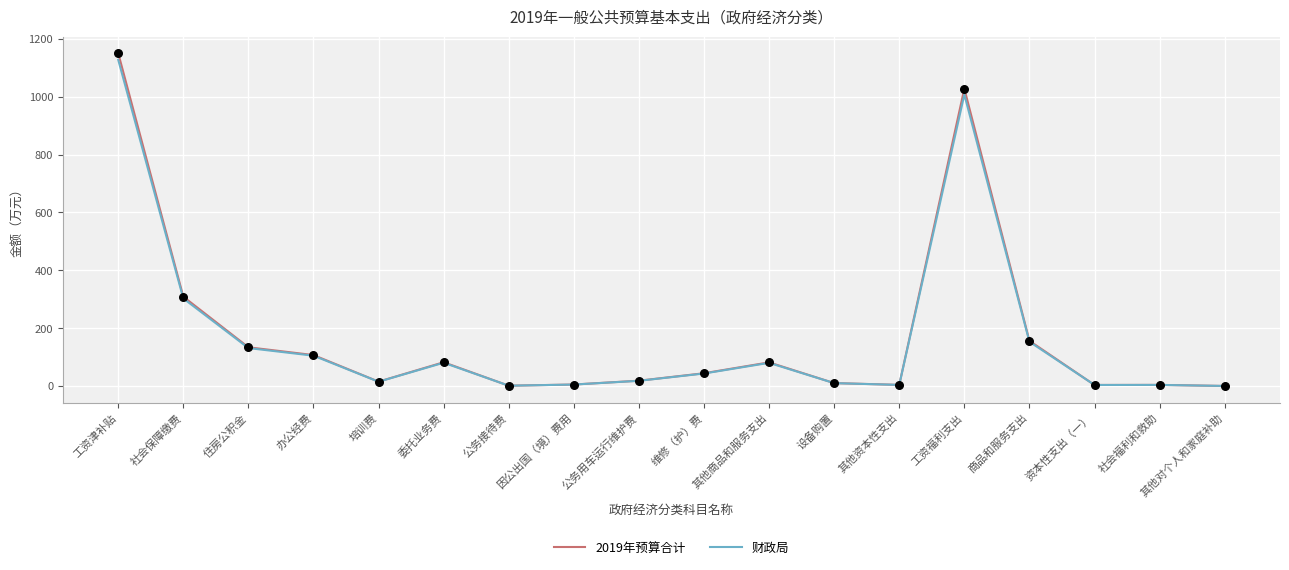

What are all the series names shown in the legend?

2019年预算合计, 财政局